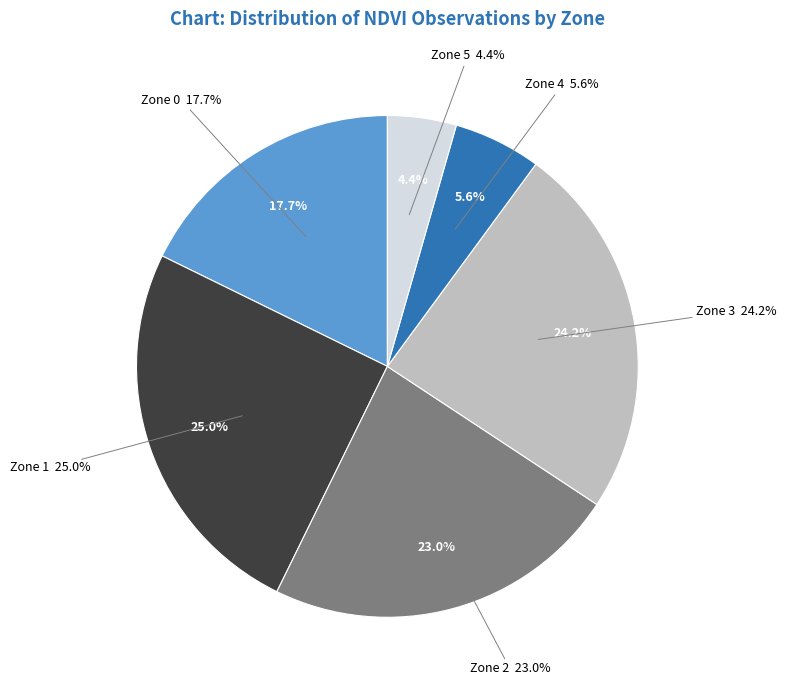

To the nearest percent, what portion does 3 represent?

24%